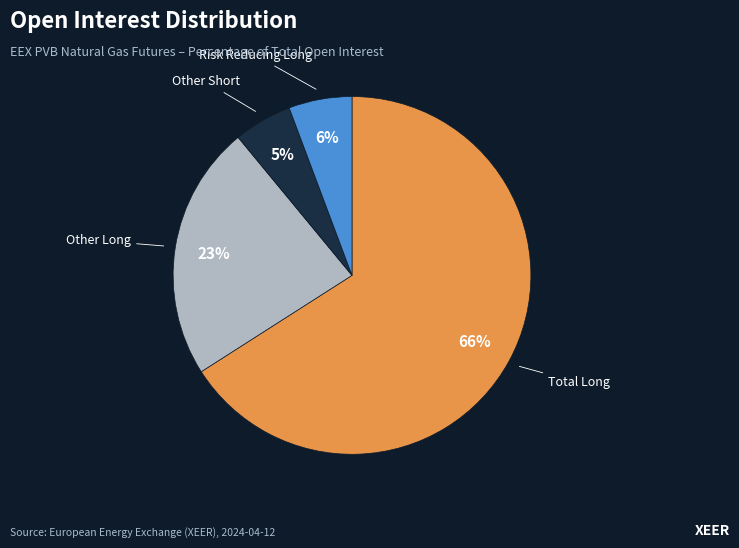

Is it true that Risk Reducing Long is 6% of the pie?

True